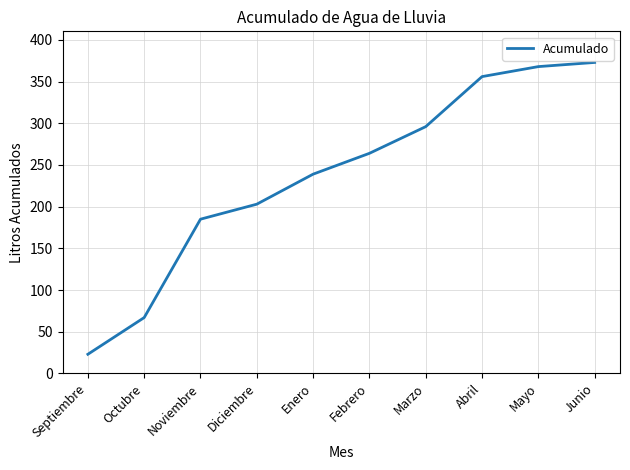

Reading right to left, transcribe all the data shown in this chart.

373	368	356	296	264	239	203	185	67	23